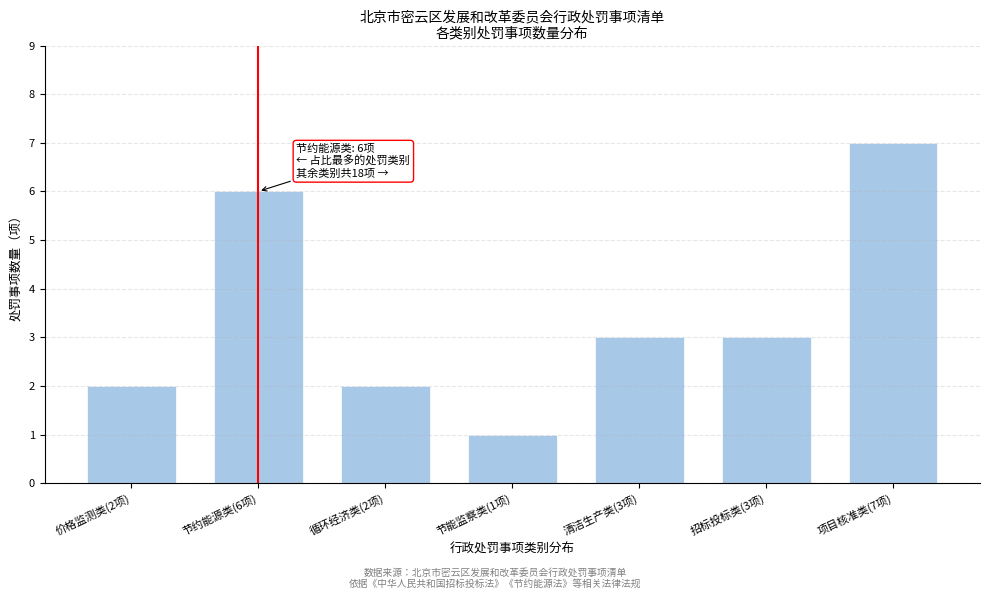

Reading right to left, extract all data points from this chart.

项目核准类(7项)=7	招标投标类(3项)=3	清洁生产类(3项)=3	节能监察类(1项)=1	循环经济类(2项)=2	节约能源类(6项)=6	价格监测类(2项)=2